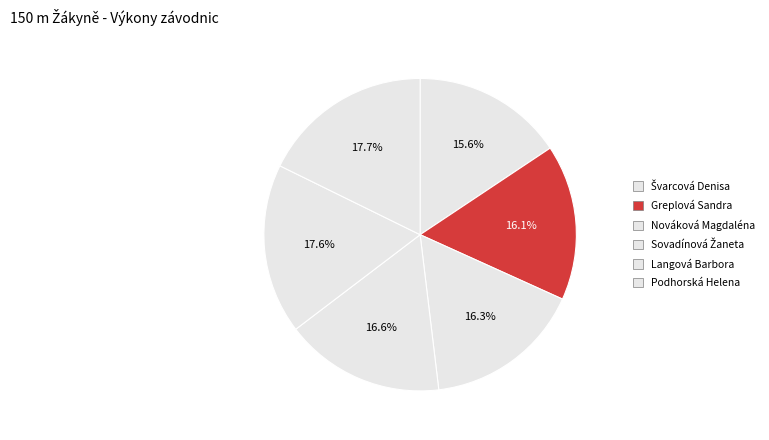

What is the total percentage of Greplová Sandra and Podhorská Helena?

33.8%